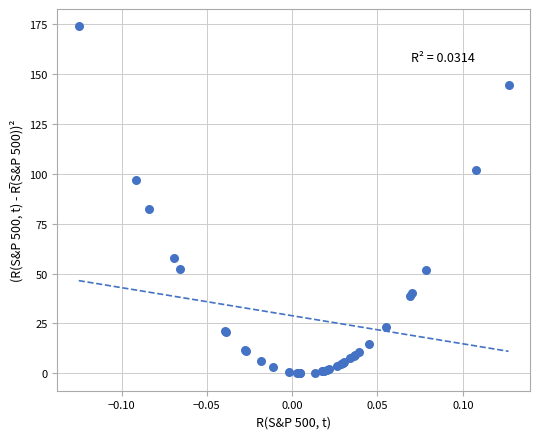

What Y value in the scatter plot is closest to 86?

82.4